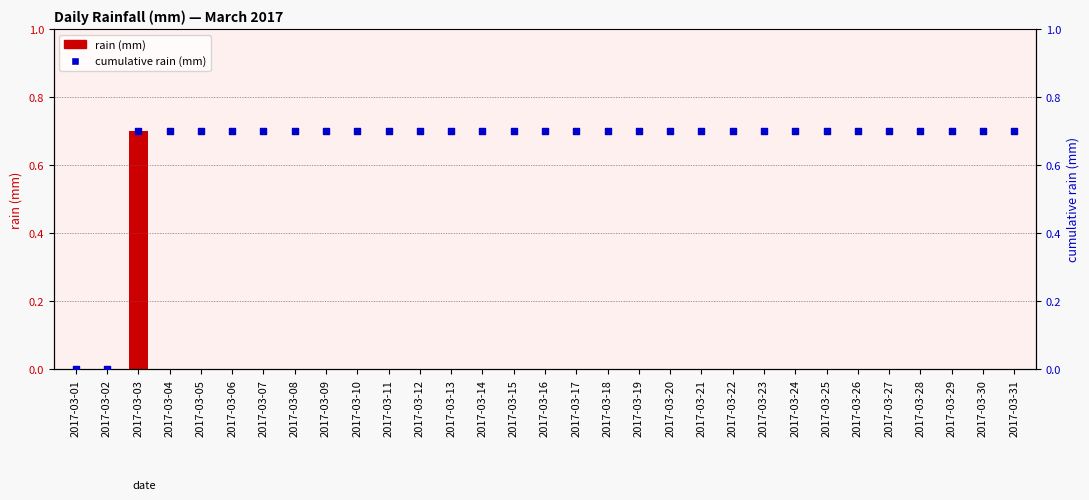

At how many categories does at least one series exceed 0?

29